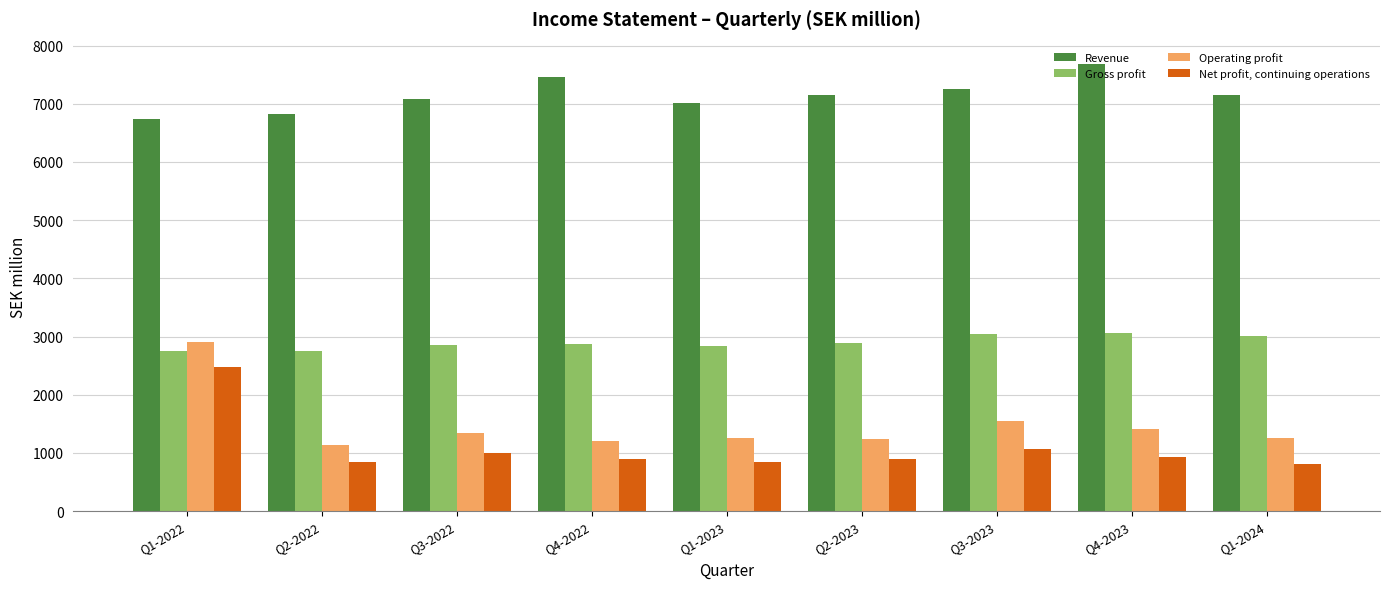

What is the difference between the maximum and minimum values in the Revenue series?

939.1